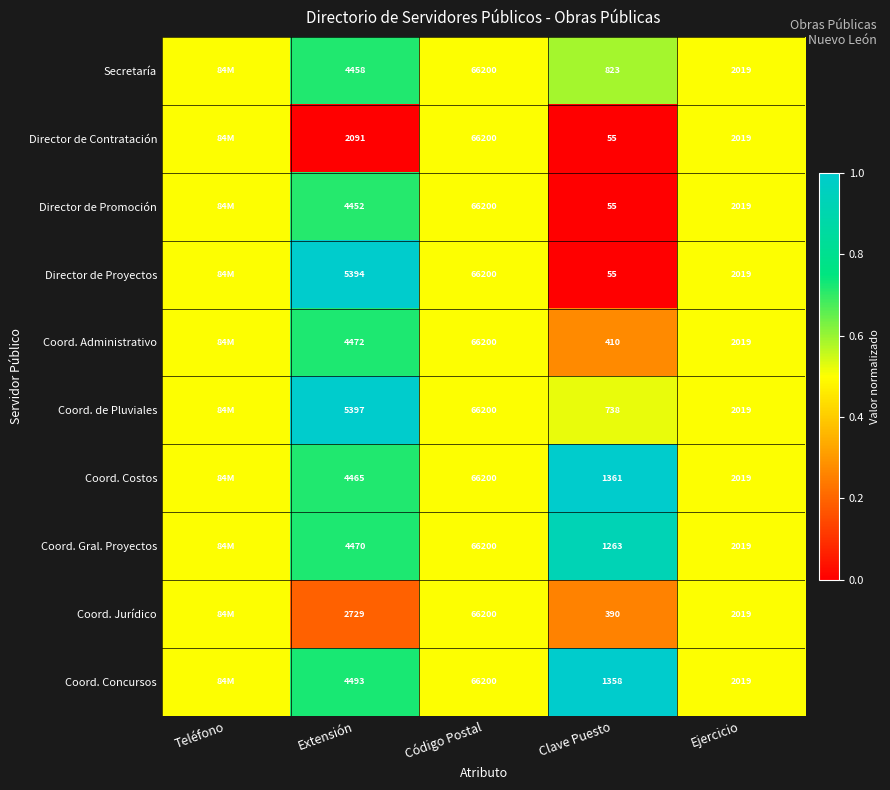

Which category has the highest value across all series?

Extensión